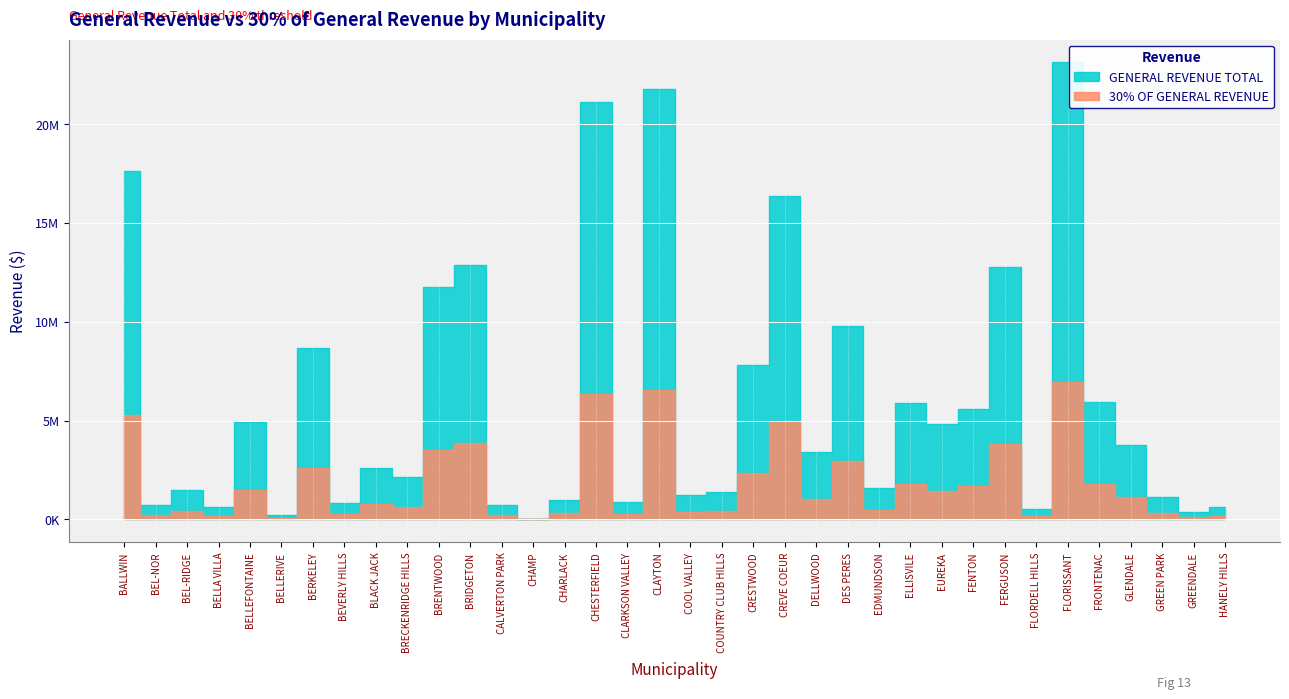

Which series has the widest spread of values?

GENERAL REVENUE TOTAL